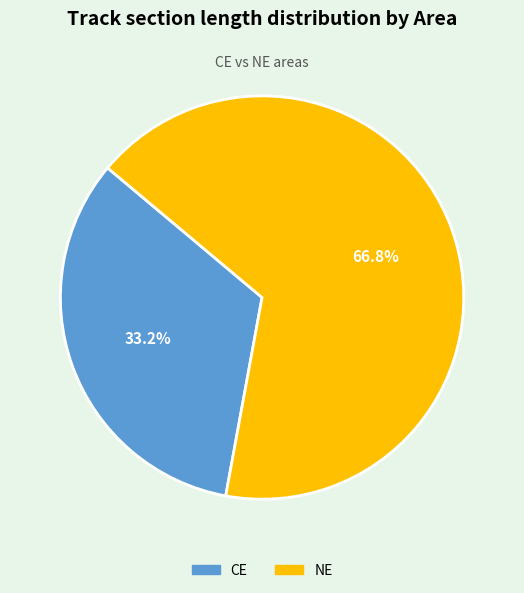

Is there any slice that represents more than half of the pie?

Yes